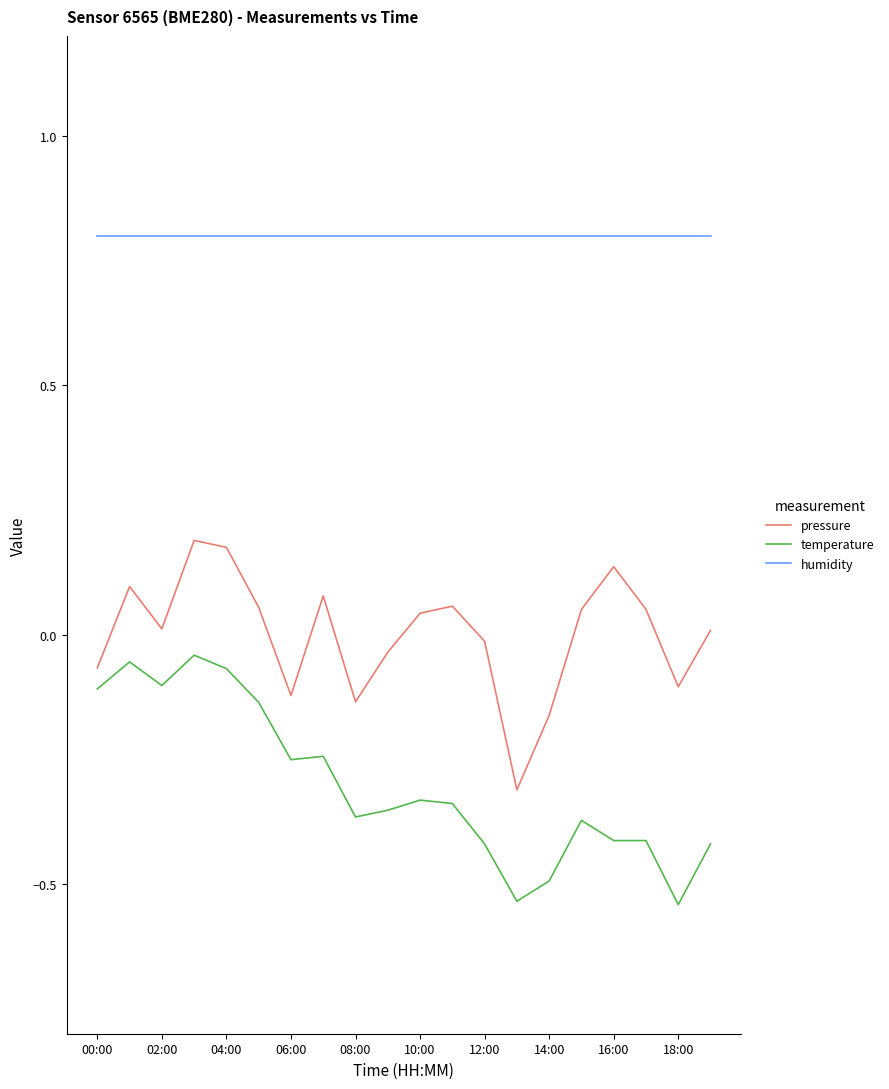

Rank the series by their maximum value, from highest to lowest.

humidity, pressure, temperature